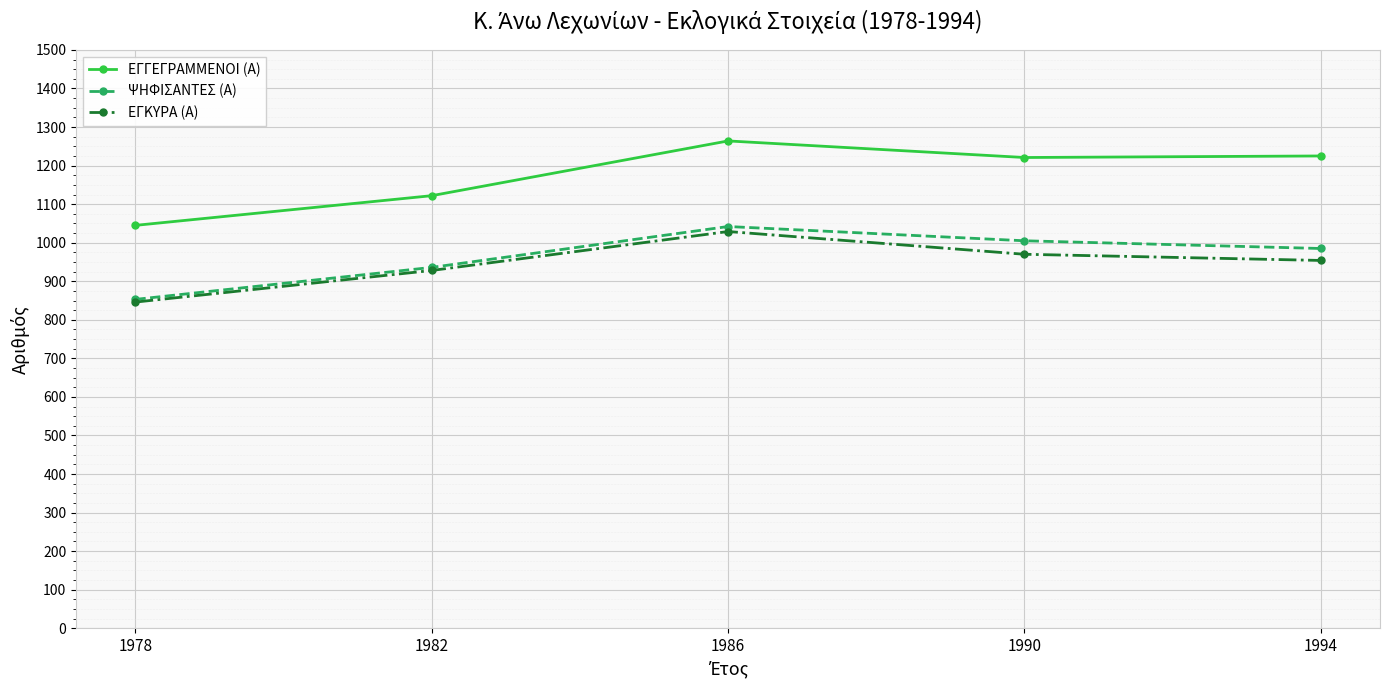

True or false: ΨΗΦΙΣΑΝΤΕΣ (Α) and ΕΓΓΕΓΡΑΜΜΕΝΟΙ (Α) cross at least once.

False